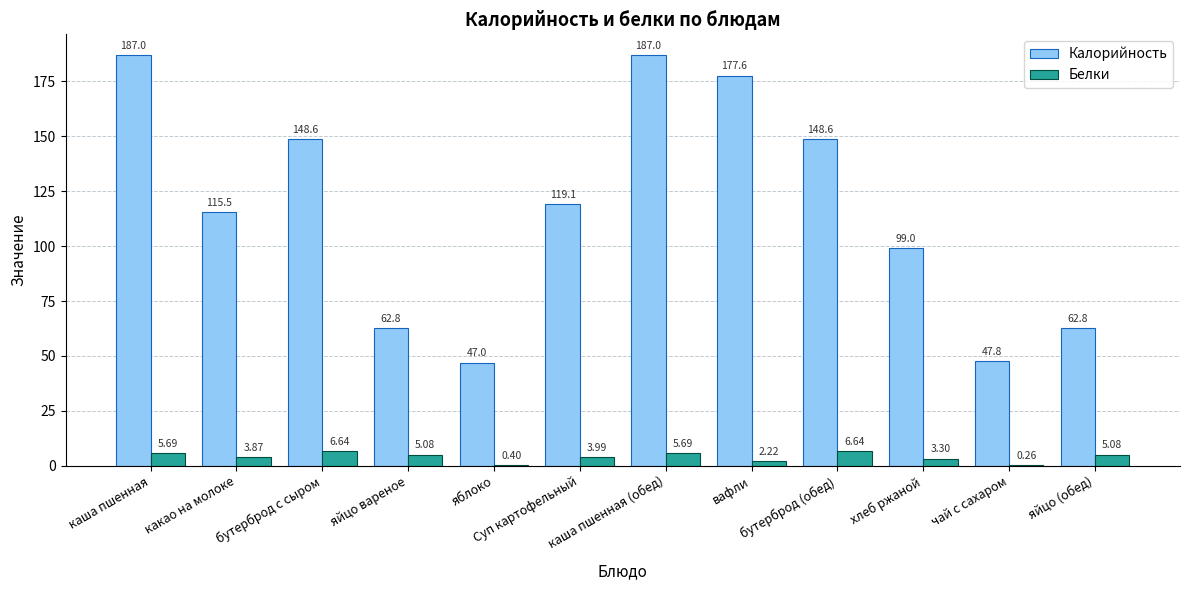

Is the value of Белки at яблоко greater than the value of Калорийность at вафли?

No